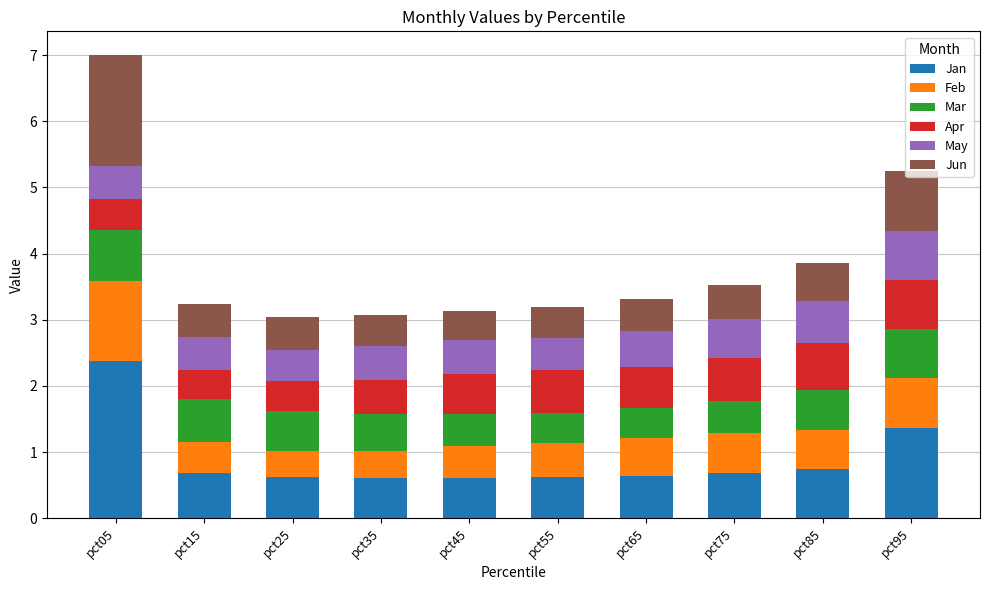

Read the Jan value at pct75.

0.7